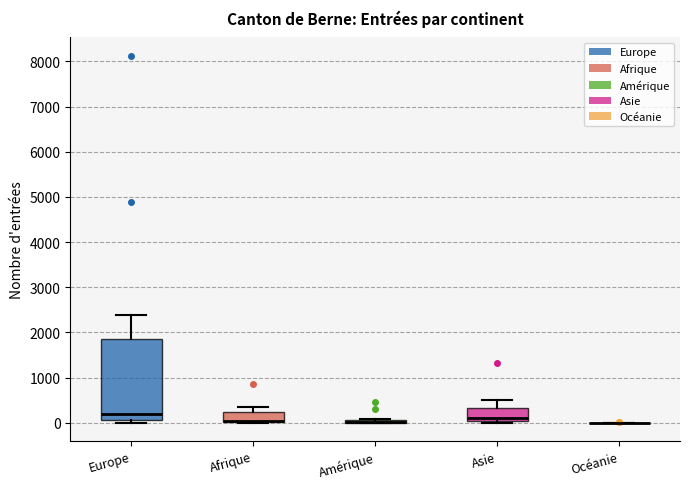

Where is the lower edge of the box for Amérique on the y-axis? The values are not printed on the chart, so give them approximately, as read against the axis.

0